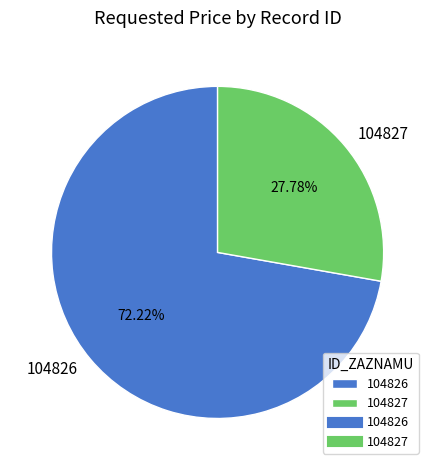

The 104826 slice represents 80% of the pie. True or false?

False